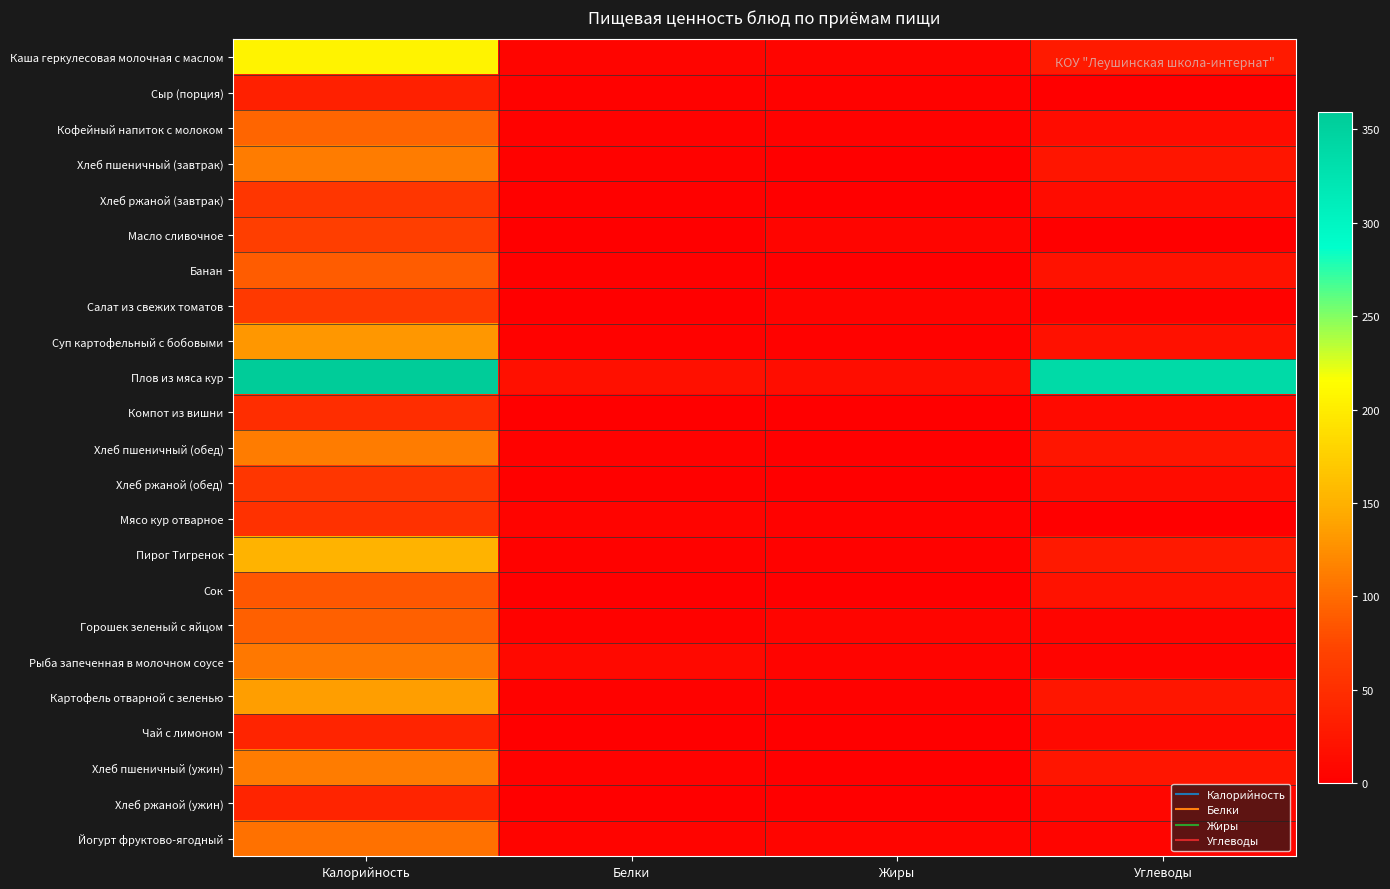

Which has a higher value, Углеводы or Калорийность?

Калорийность